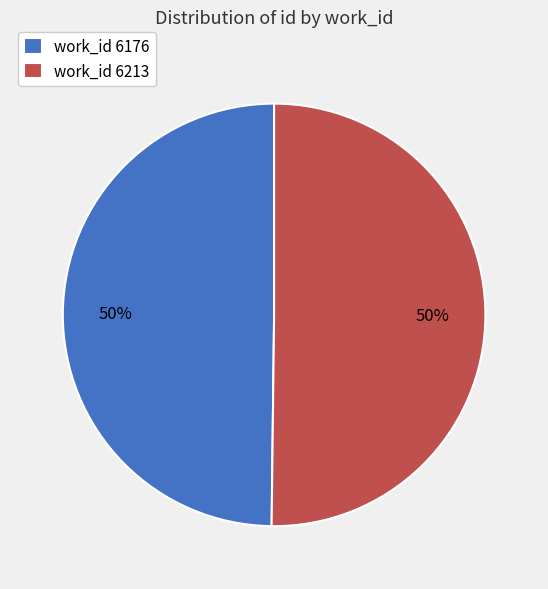

What is the ratio of the value at work_id 6176 to the value at work_id 6213?

1.0